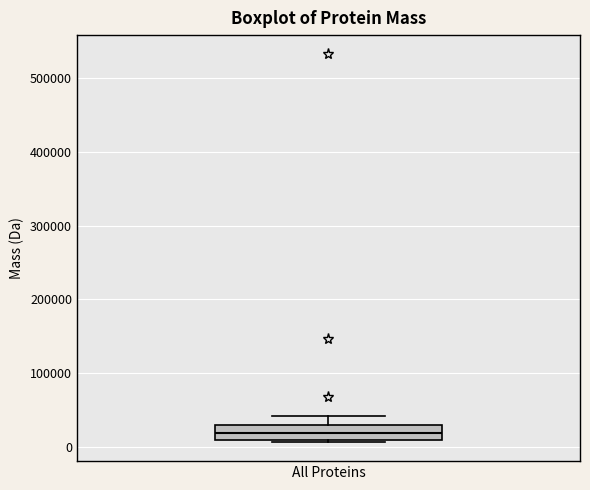

Transcribe this box plot: give where the median line is, the range the box spans, and where the two whiskers end, as read against the y-axis. The values are not printed on the chart, so give them approximately, as read against the axis.

median 20000, box 10000 to 30000, whiskers 10000 to 40000